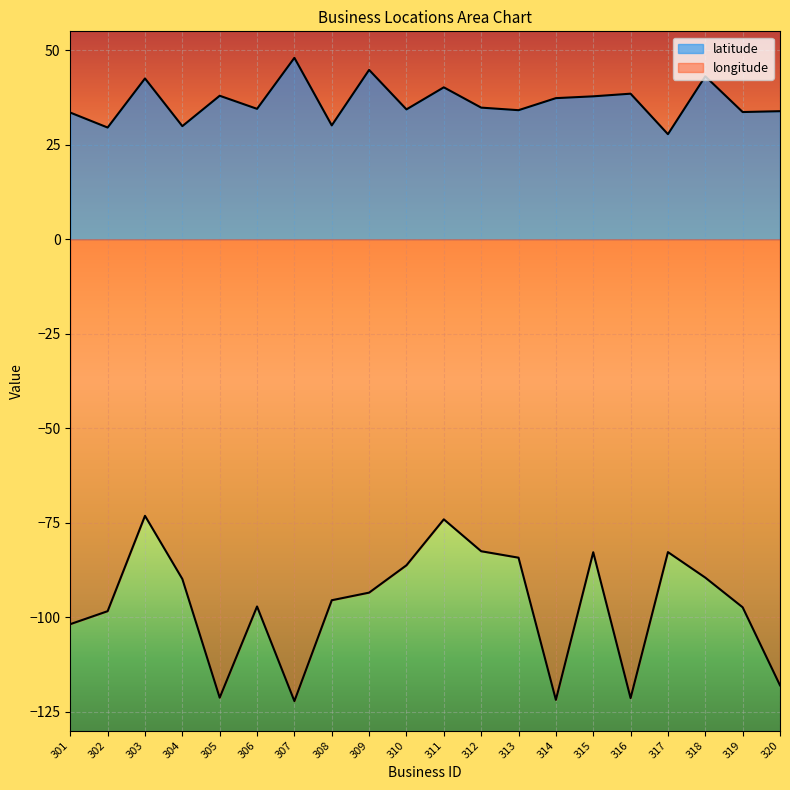

Between 301 and 320, which is larger?

320